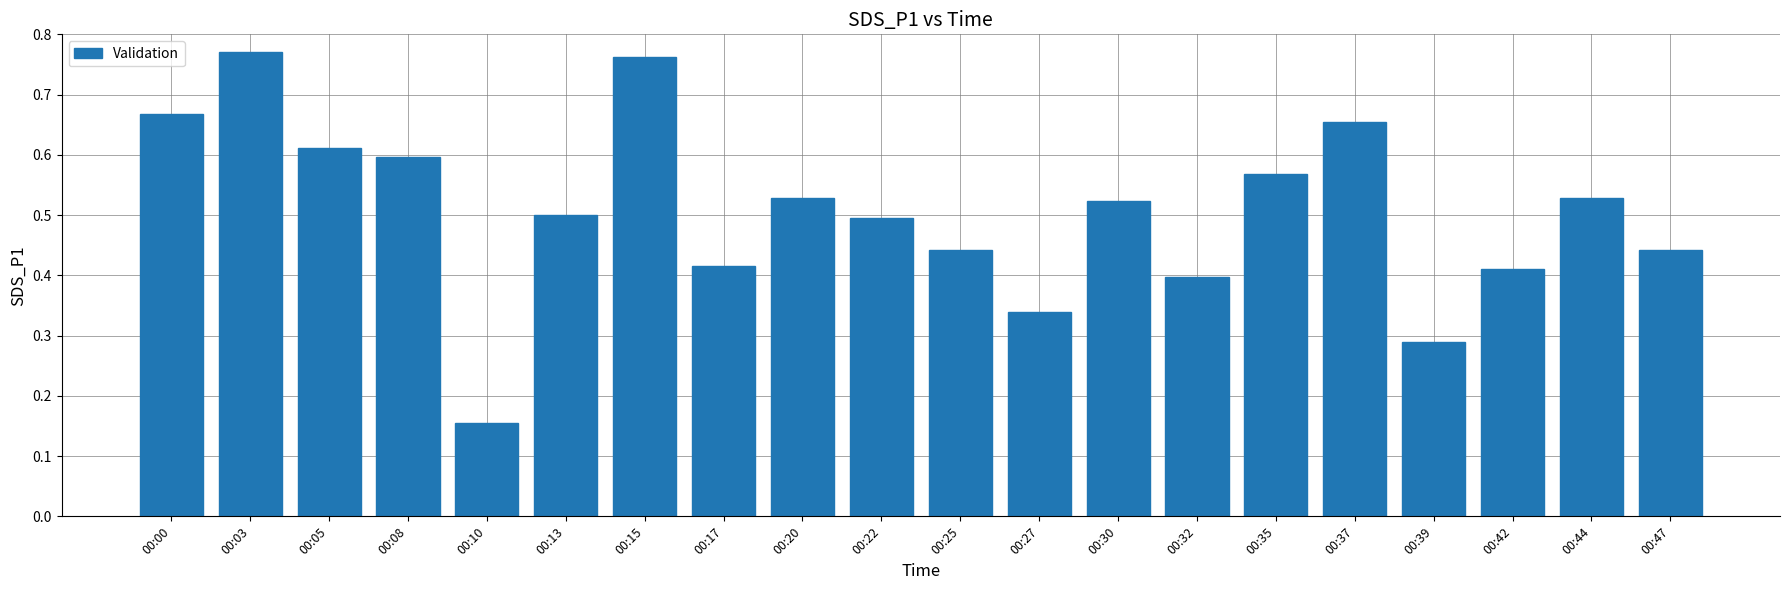

The chart shows a value of 0.7 at 00:42. True or false?

False